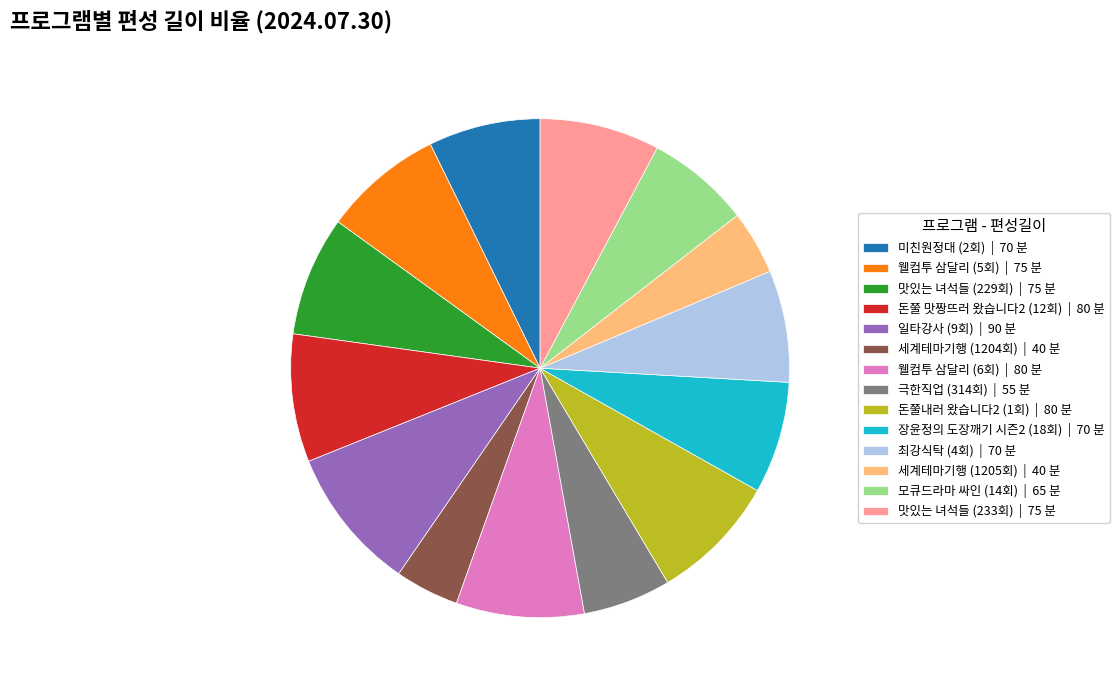

Is there any slice that represents more than half of the pie?

No